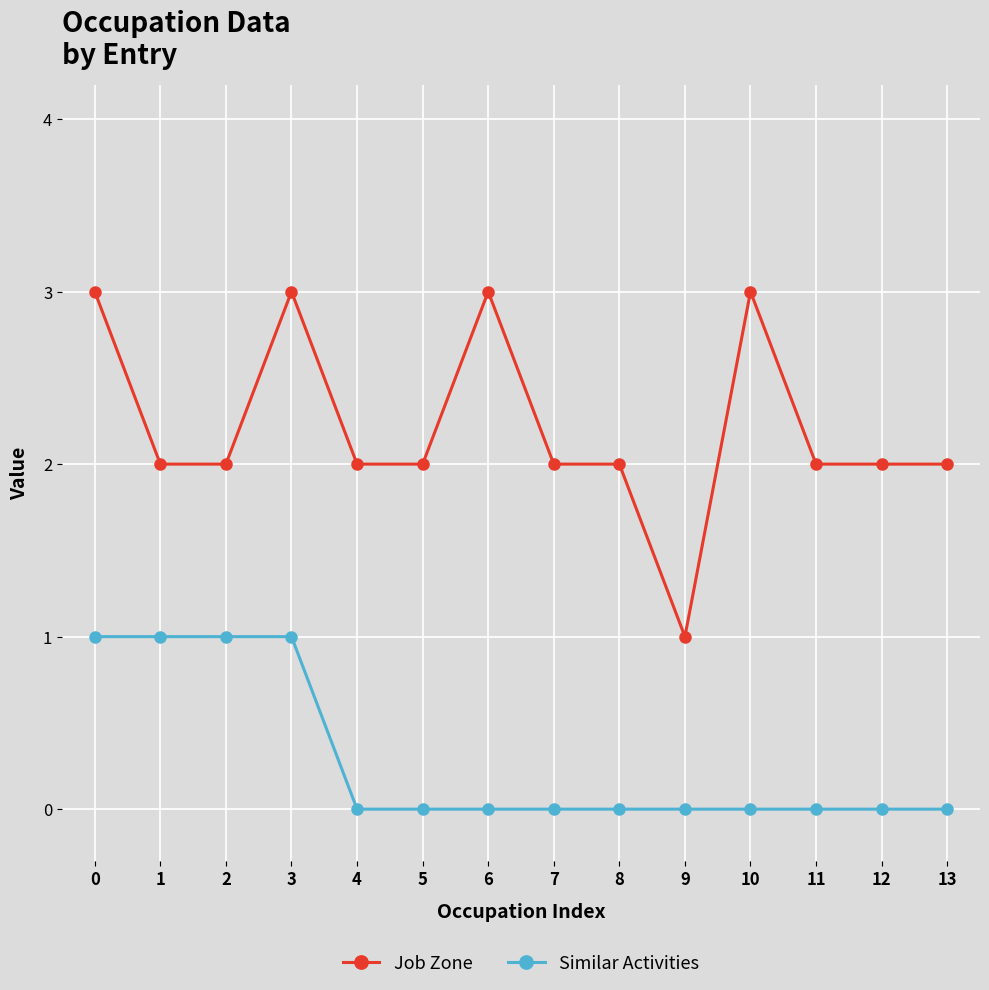

Reading right to left, what are all the values shown in this chart?

Job Zone: 13=2	12=2	11=2	10=3	9=1	8=2	7=2	6=3	5=2	4=2	3=3	2=2	1=2	0=3
Similar Activities: 13=0	12=0	11=0	10=0	9=0	8=0	7=0	6=0	5=0	4=0	3=1	2=1	1=1	0=1